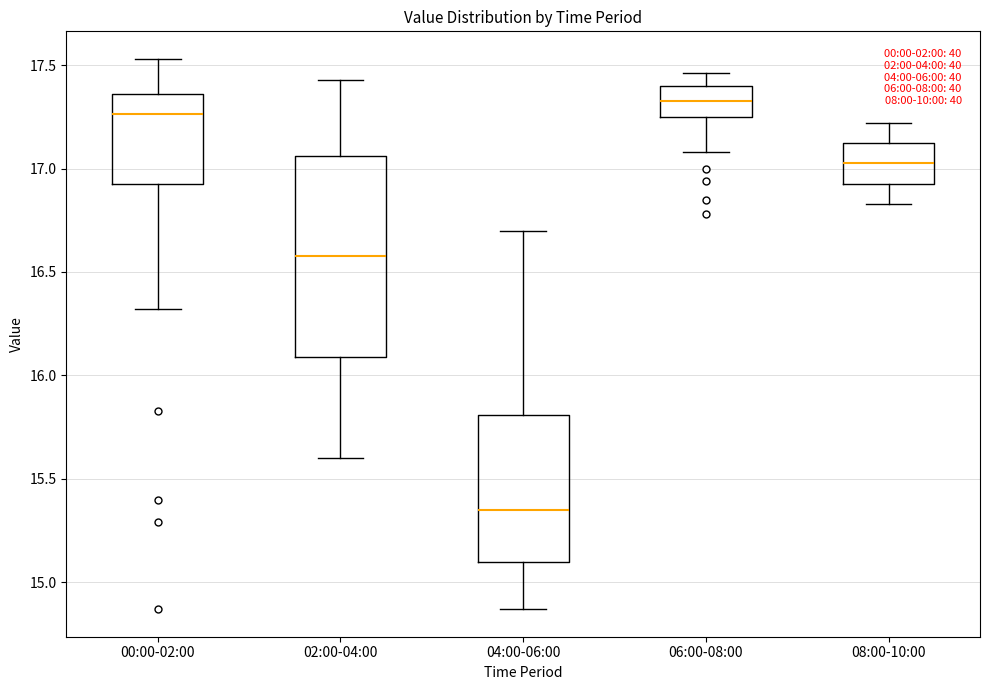

Which box has the highest median line?

06:00-08:00